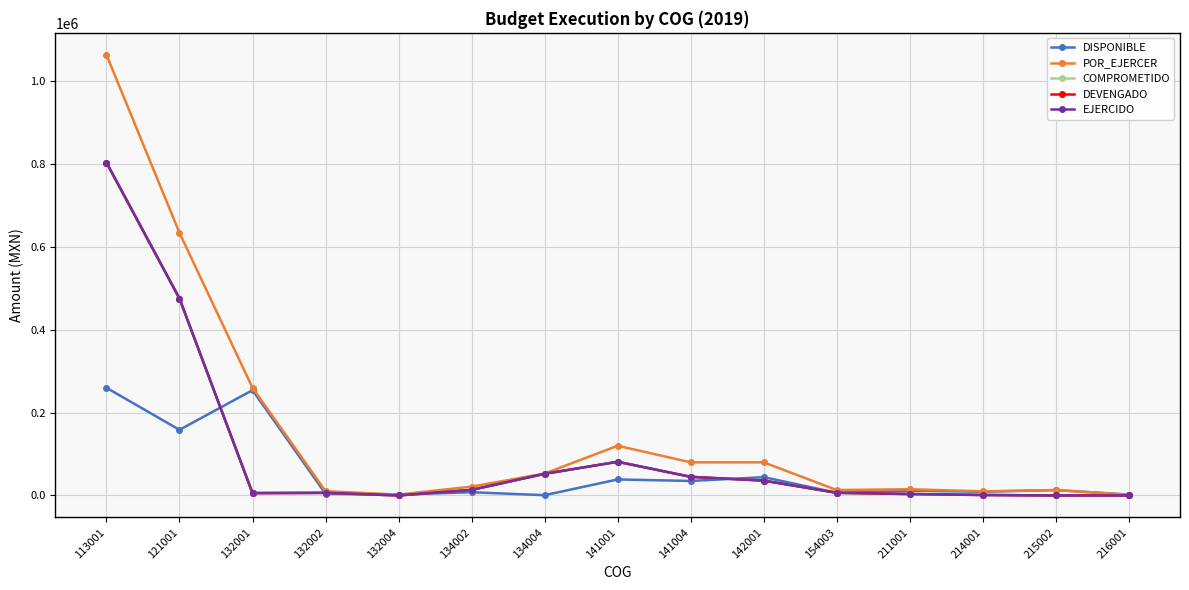

Which series has the widest spread of values?

POR_EJERCER